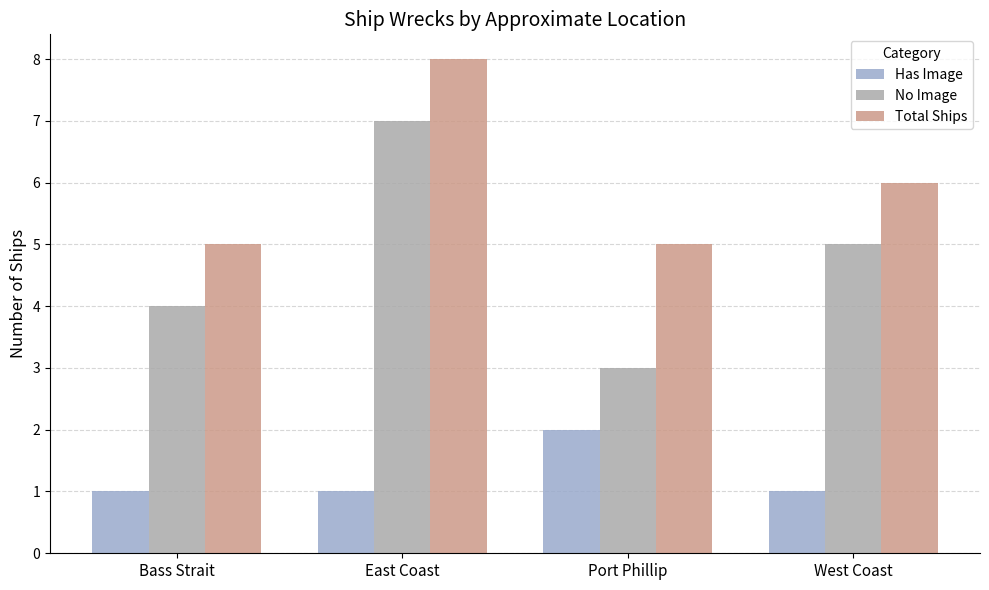

At which category is the sum across all series the highest?

East Coast